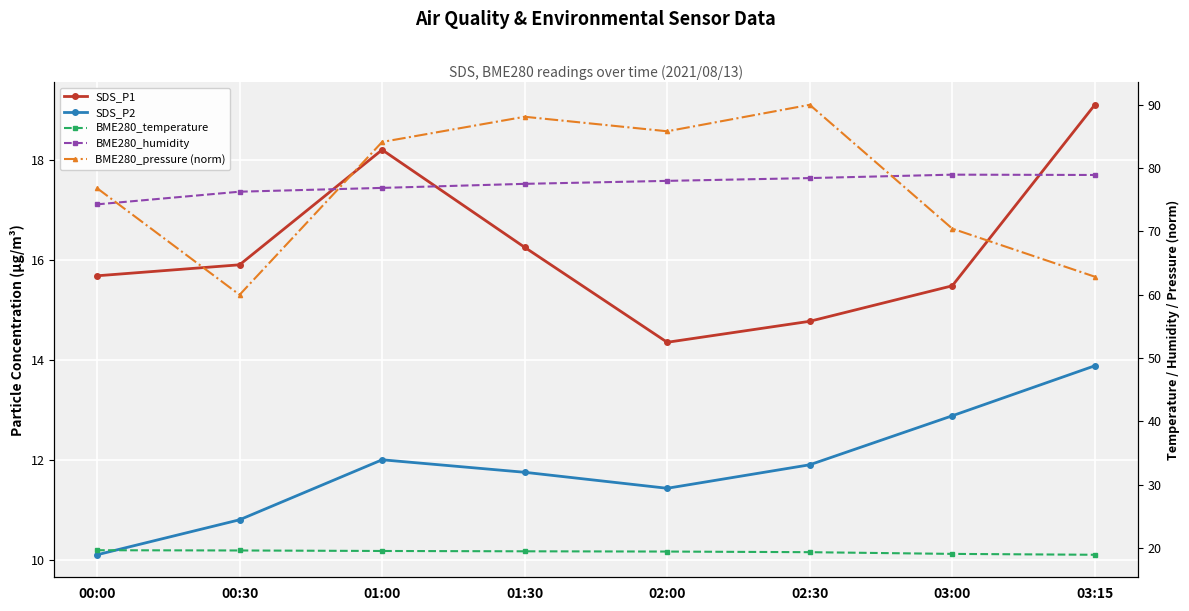

How many distinct data groups are displayed?

5